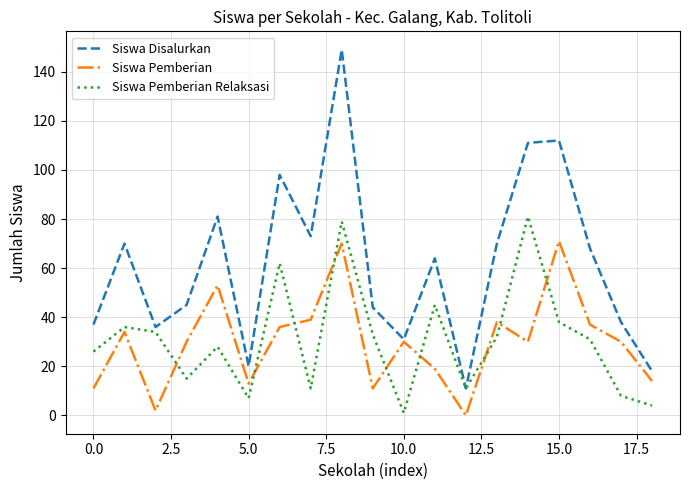

What is the minimum value for Siswa Pemberian Relaksasi?

1